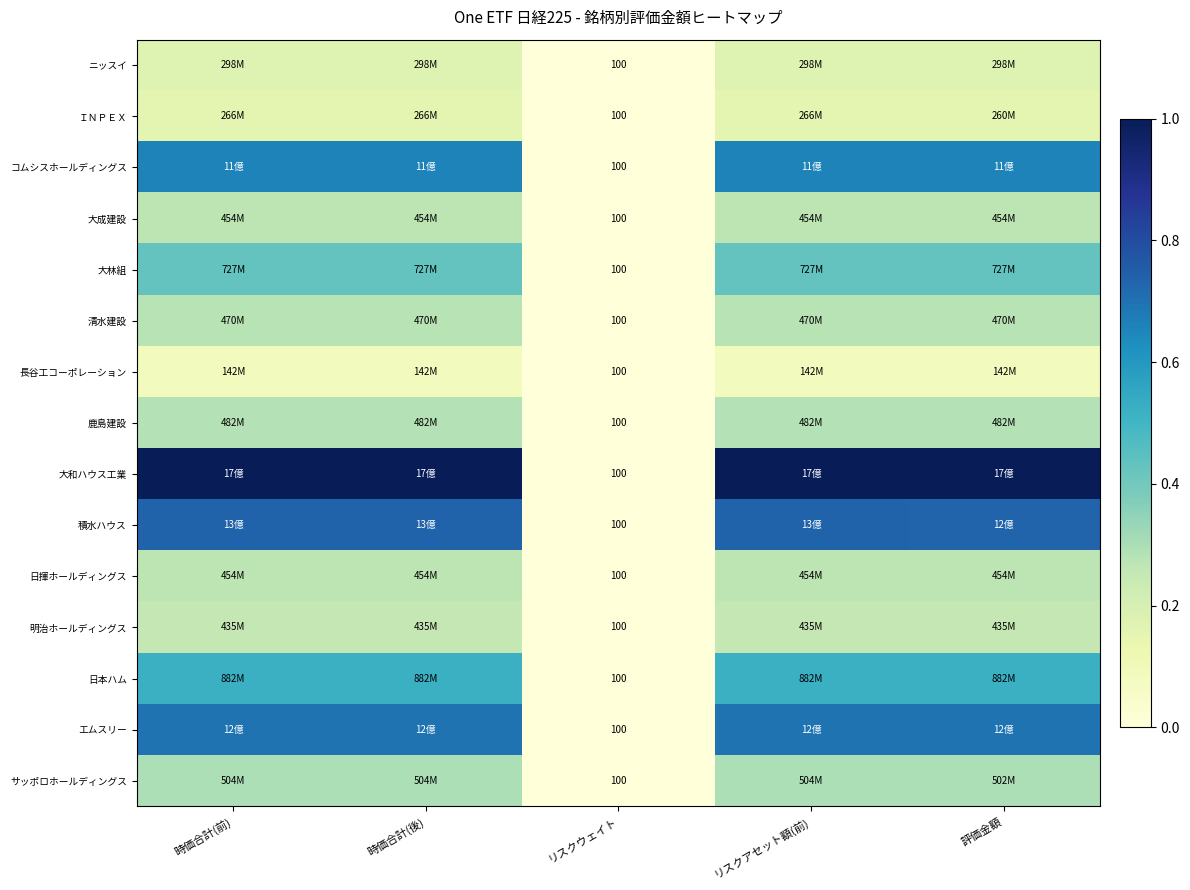

True or false: 鹿島建設 has a value of 0.1 at 評価金額.

False